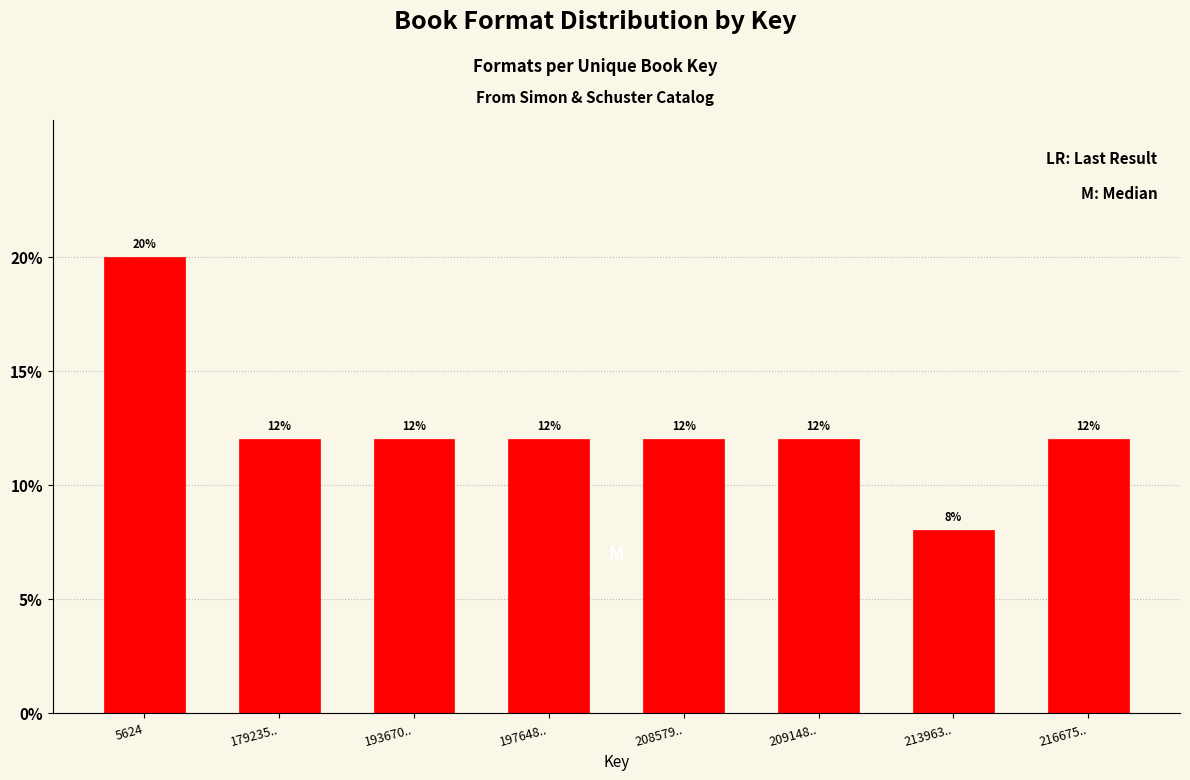

Reading left to right, extract all data points from this chart.

5624=20	179235..=12	193670..=12	197648..=12	208579..=12	209148..=12	213963..=8	216675..=12